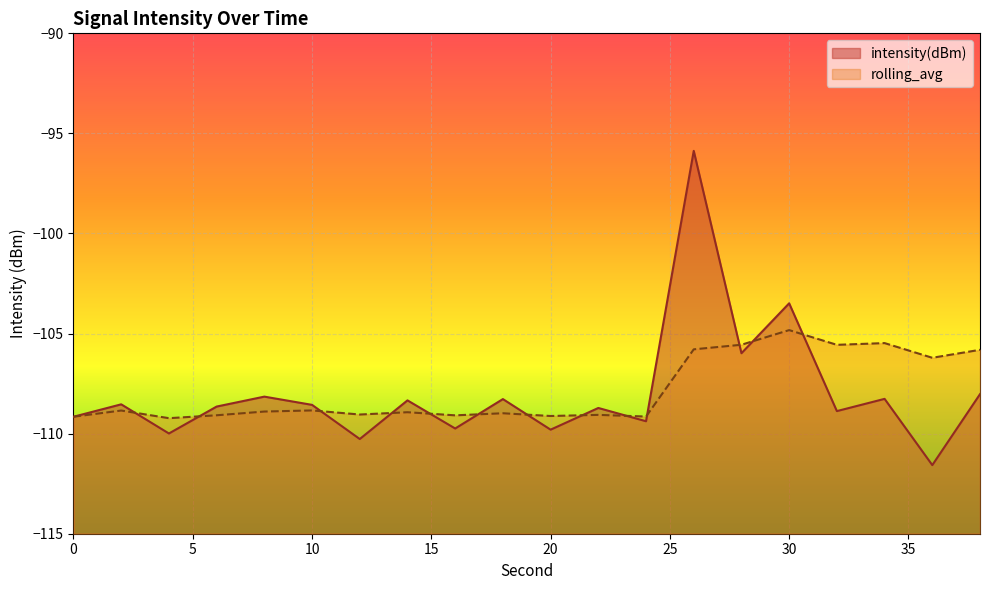

What is the difference between the rolling_avg values at 34 and 28?

0.1